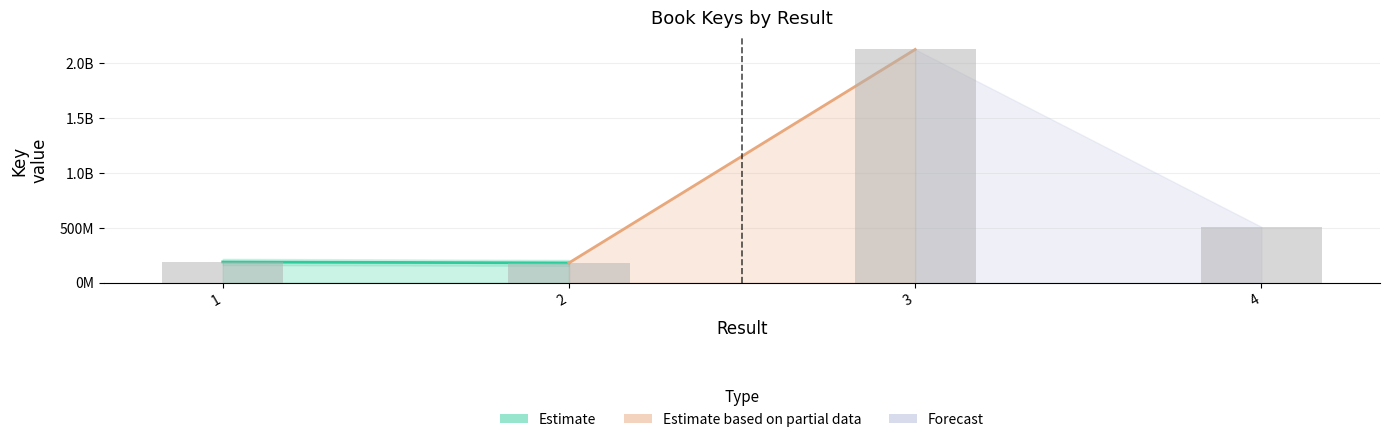

Are the bars horizontal?

No